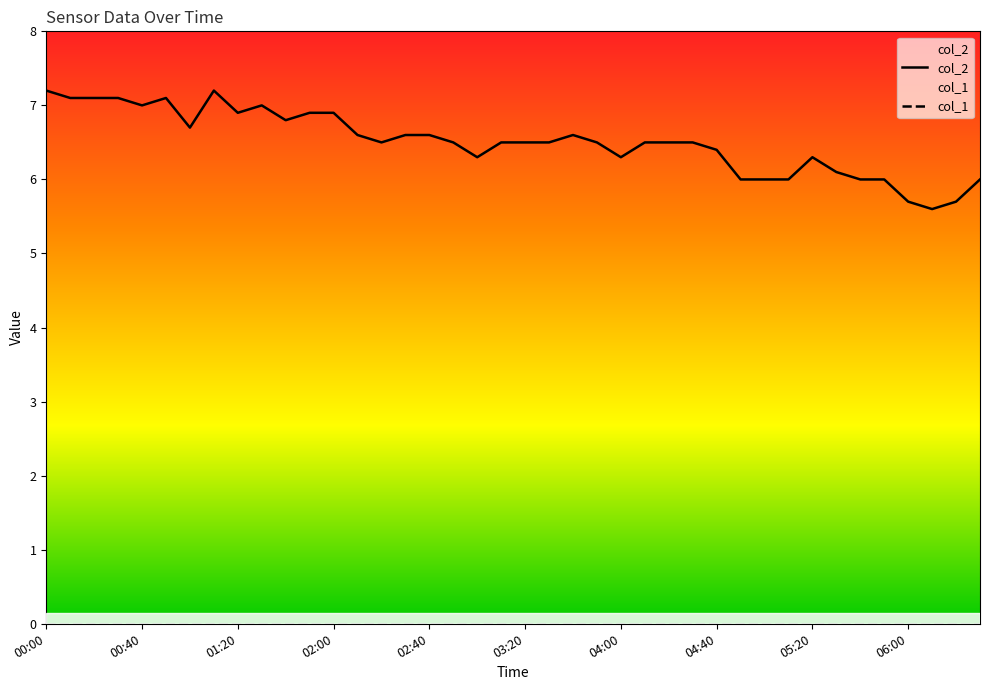

Which series has the largest total across all categories?

col_2